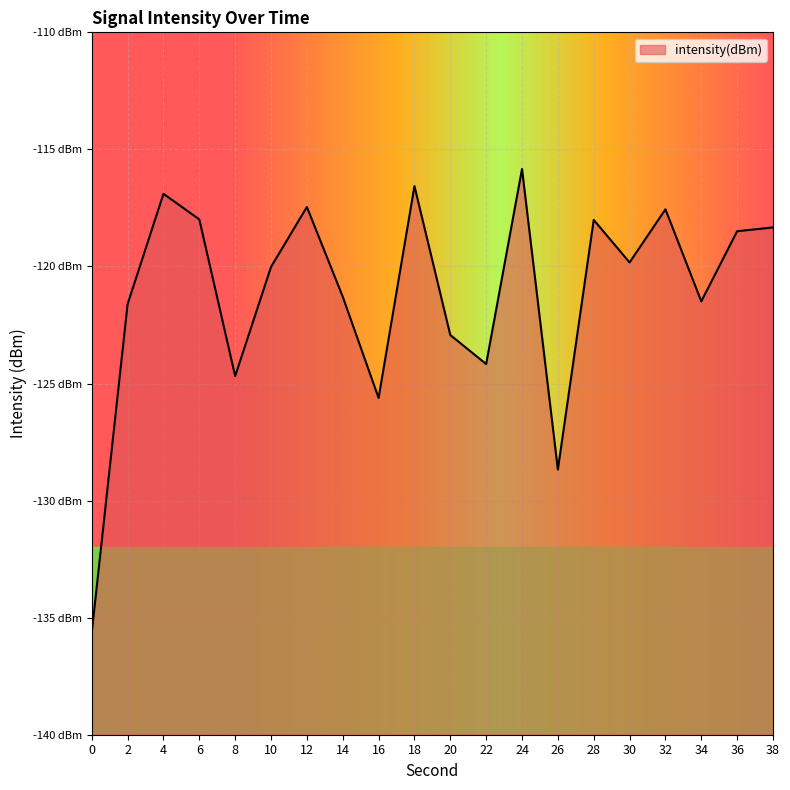

What is the value of the 8th point from the left?

-121.3